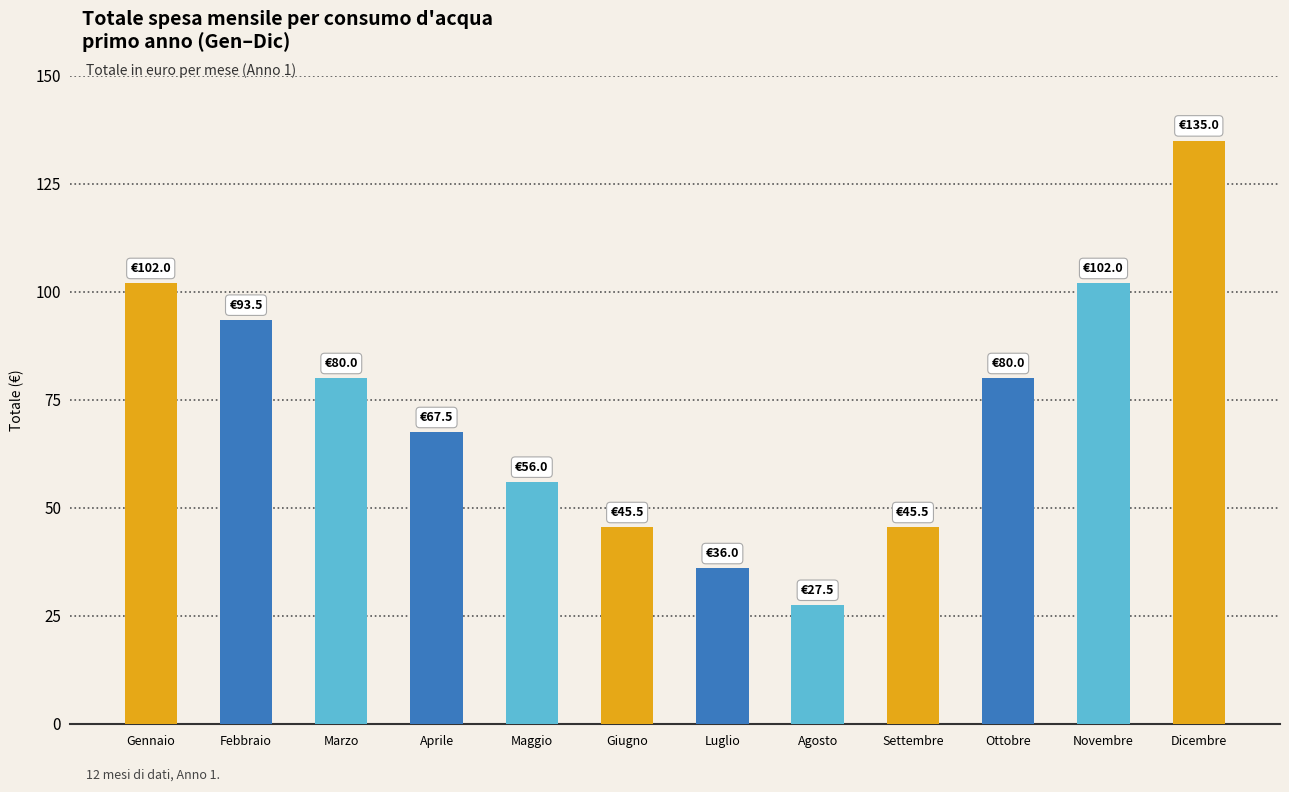

Reading left to right, what are all the values shown in this chart?

Gennaio=102.0	Febbraio=93.5	Marzo=80.0	Aprile=67.5	Maggio=56.0	Giugno=45.5	Luglio=36.0	Agosto=27.5	Settembre=45.5	Ottobre=80.0	Novembre=102.0	Dicembre=135.0